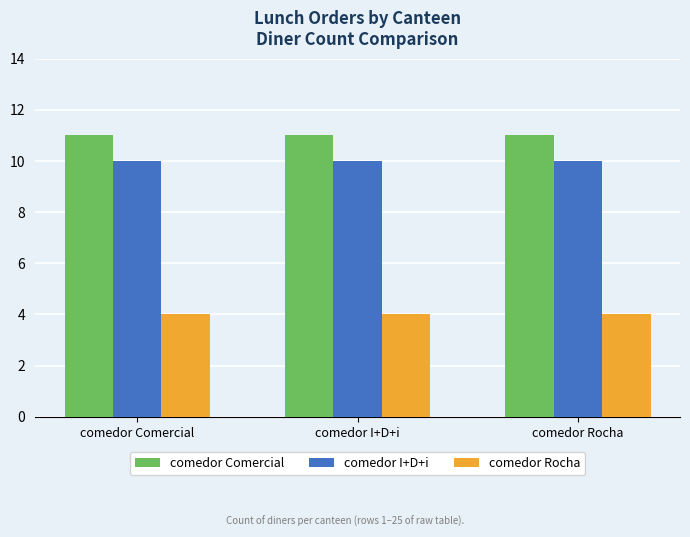

How many bars are there in each group?

3